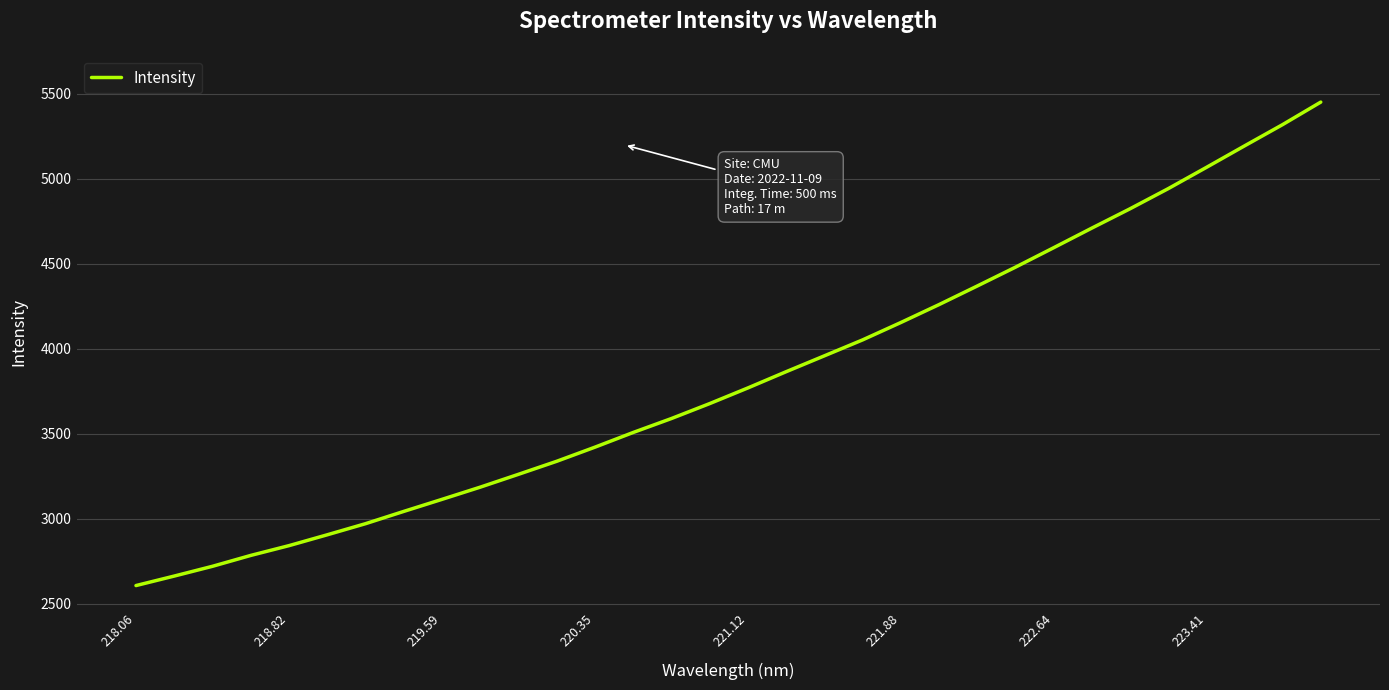

What is the difference between the maximum and minimum values?

2845.3